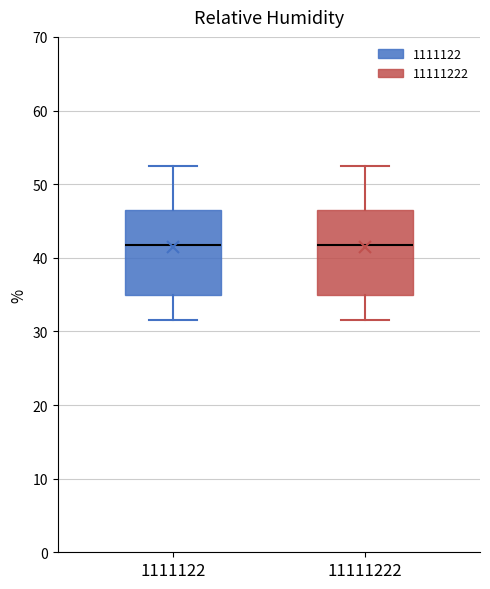

Reading left to right, transcribe this box plot: for each box, give where its median line is, the range the box spans, and where its two whiskers end, as read against the y-axis. The values are not printed on the chart, so give them approximately, as read against the axis.

1111122: median 42, box 35 to 46, whiskers 32 to 53
11111222: median 42, box 35 to 46, whiskers 32 to 53